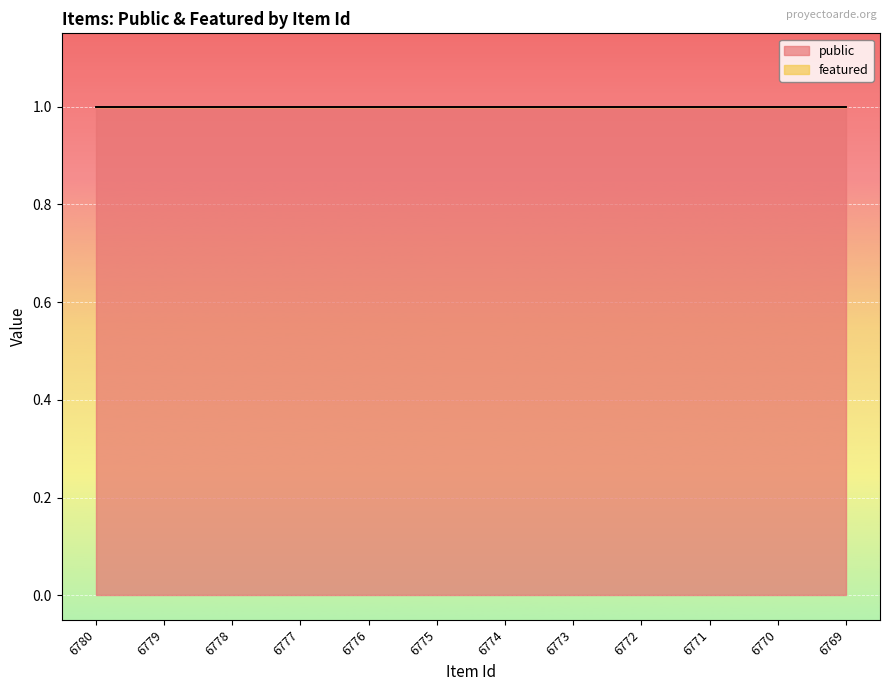

What is the sum of all public values?

12